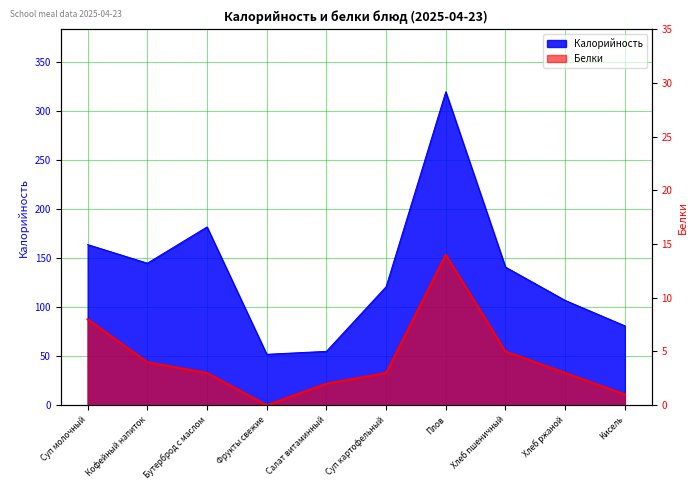

At which category is the sum across all series the highest?

Плов